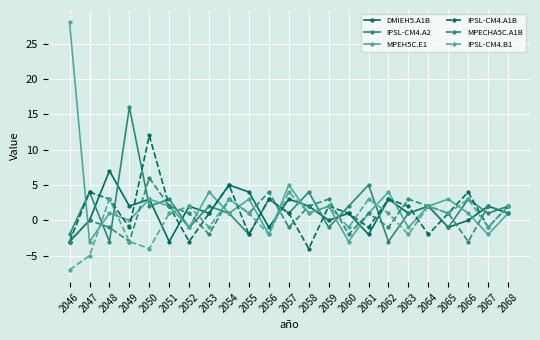

What is the maximum value shown in the chart?

28